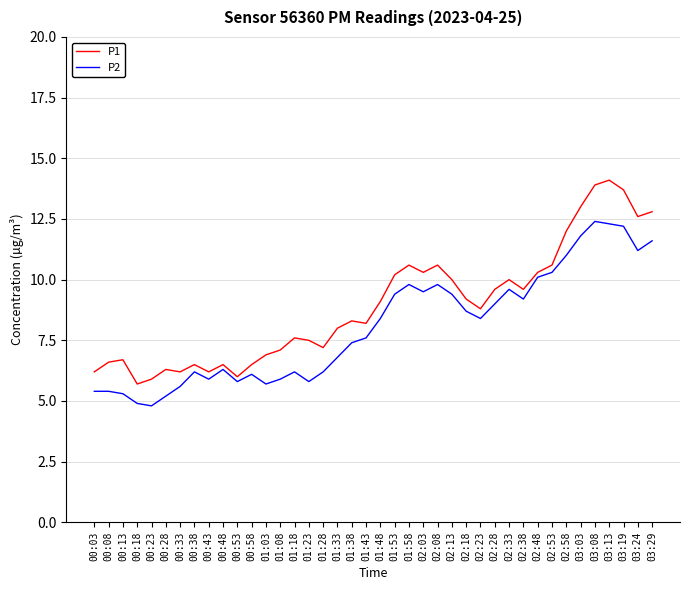

What are all the series names shown in the legend?

P1, P2